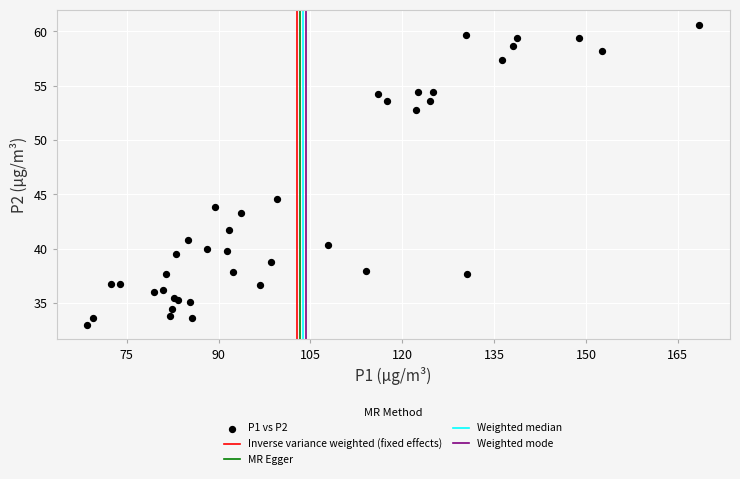

What Y value in the scatter plot is closest to 46?

44.6